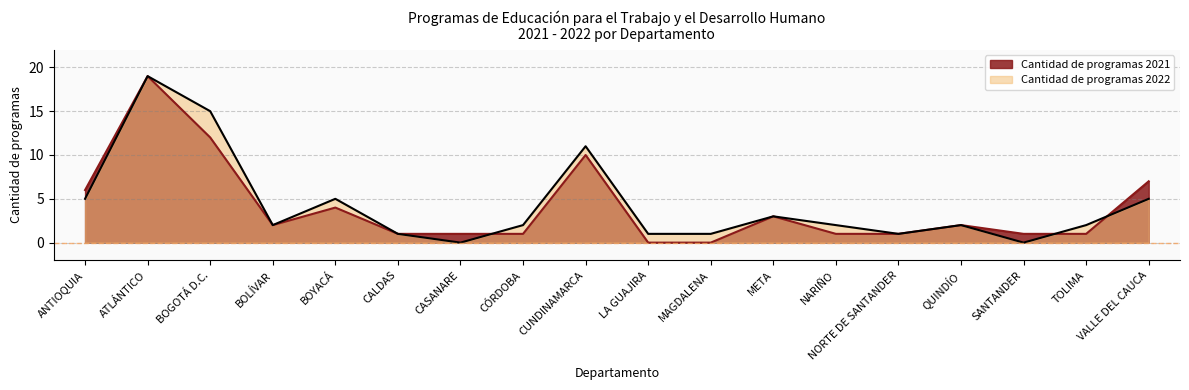

How many lines are shown in the chart?

2